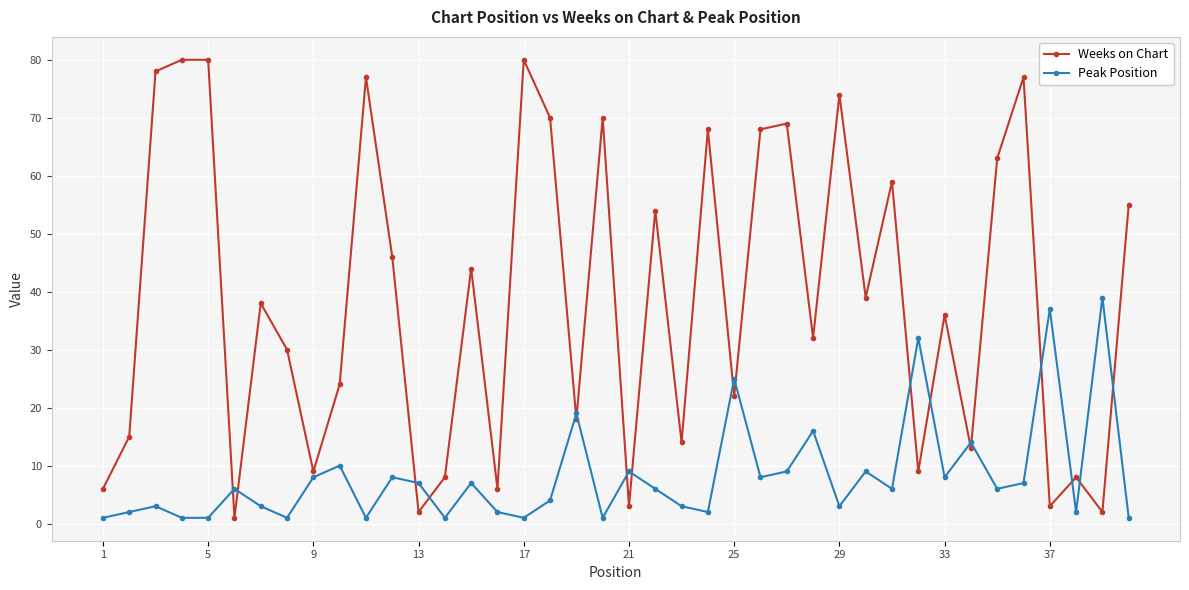

What is the minimum value for Peak Position?

1